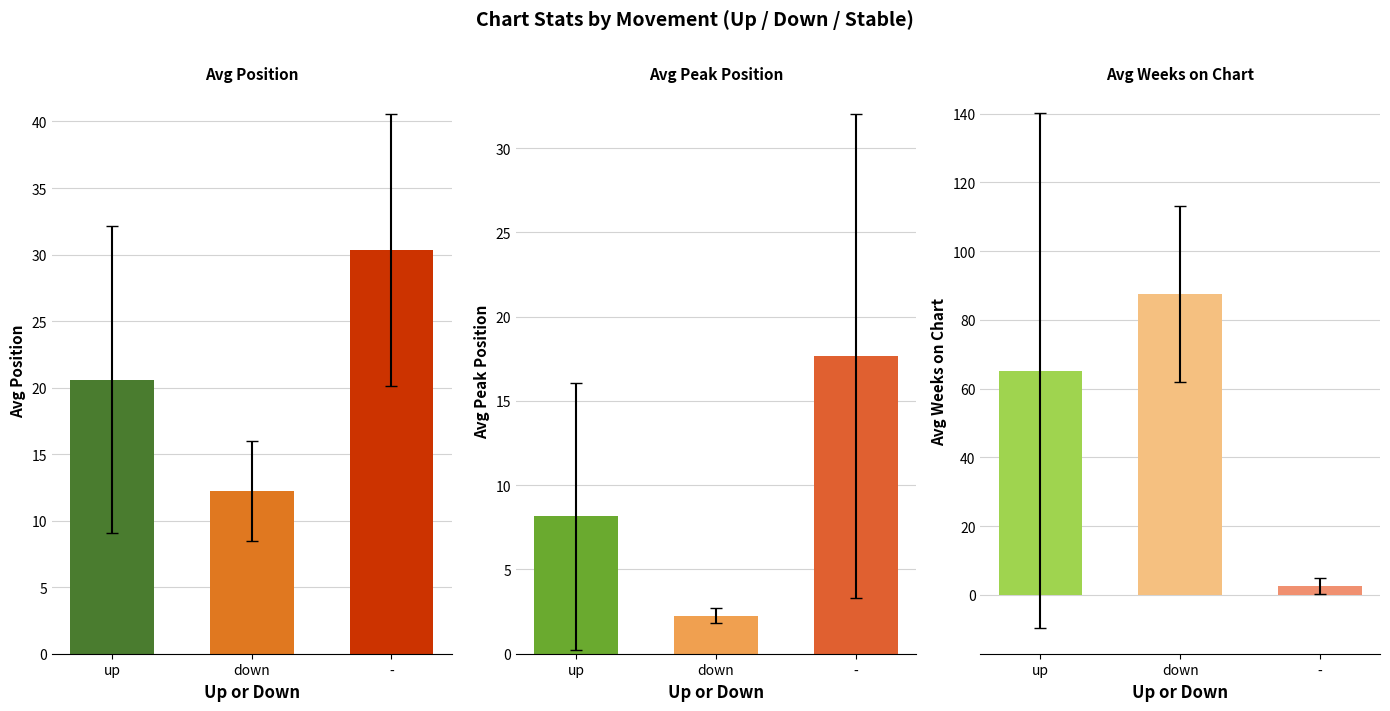

What is the sum of the Avg Peak Position values at up and down?

10.4